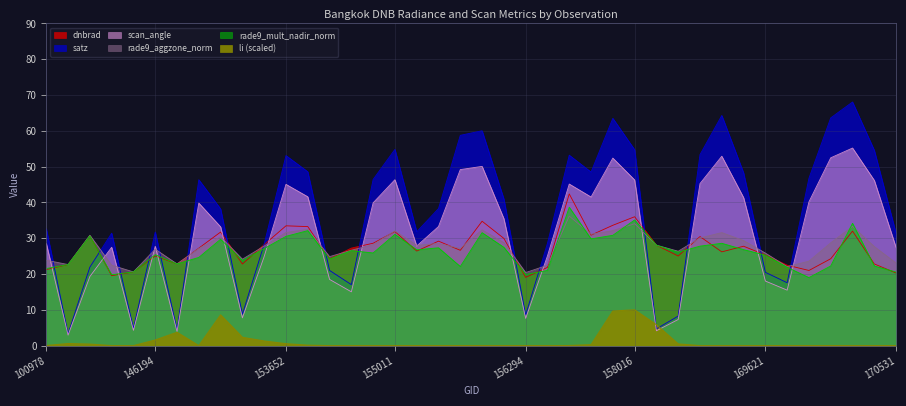

Reading left to right, extract all data points from this chart.

dnbrad: 21.3	22.7	30.7	19.5	20.6	25.1	22.8	27.2	31.7	22.8	28.2	33.5	33.3	24.2	27.2	28.6	31.9	26.4	29.2	26.6	34.7	29.9	19.1	21.9	42.4	30.9	33.6	36.0	28.1	25.0	30.5	26.2	27.8	25.3	22.5	21.0	24.3	32.0	22.8	20.3
satz: 32.6	3.3	21.9	31.4	4.8	31.7	4.5	46.3	38.2	8.8	28.4	53.1	48.6	21.0	17.0	46.4	54.8	31.8	38.3	58.7	60.0	40.9	8.6	28.6	53.2	48.5	63.5	54.7	4.7	8.3	53.4	64.3	48.3	20.5	17.6	46.8	63.6	68.1	54.5	31.3
scan_angle: 28.5	2.9	19.3	27.5	4.3	27.7	4.0	39.8	33.2	7.8	24.9	45.1	41.6	18.5	15.0	39.9	46.3	27.8	33.3	49.2	50.1	35.5	7.6	25.1	45.1	41.5	52.4	46.3	4.1	7.3	45.3	52.9	41.4	18.0	15.5	40.2	52.5	55.2	46.1	27.4
rade9_aggzone_norm: 23.9	22.7	30.8	22.5	20.6	26.9	22.8	27.1	30.4	24.1	27.8	31.6	32.5	24.9	26.6	28.2	32.0	28.0	28.5	27.2	32.3	28.8	20.4	22.5	36.2	31.1	32.1	34.0	28.1	26.4	30.1	31.6	29.4	25.9	22.1	23.6	28.7	33.3	27.7	23.1
rade9_mult_nadir_norm: 21.5	22.7	30.7	19.8	20.6	25.4	22.8	24.6	29.7	23.8	27.1	30.5	32.1	24.2	26.5	25.9	31.1	26.8	27.3	22.1	31.6	27.5	19.9	21.0	38.7	29.8	30.8	35.1	28.1	26.1	27.8	28.6	26.8	25.3	21.9	19.0	22.2	34.2	22.2	20.6
li: 0.0	0.6	0.4	0.0	0.0	1.6	3.7	0.0	8.6	2.3	1.3	0.5	0.1	0.0	0.0	0.0	0.0	0.0	0.0	0.0	0.0	0.0	0.0	0.0	0.0	0.3	9.7	10.0	5.8	0.5	0.0	0.0	0.0	0.0	0.0	0.0	0.0	0.0	0.0	0.0